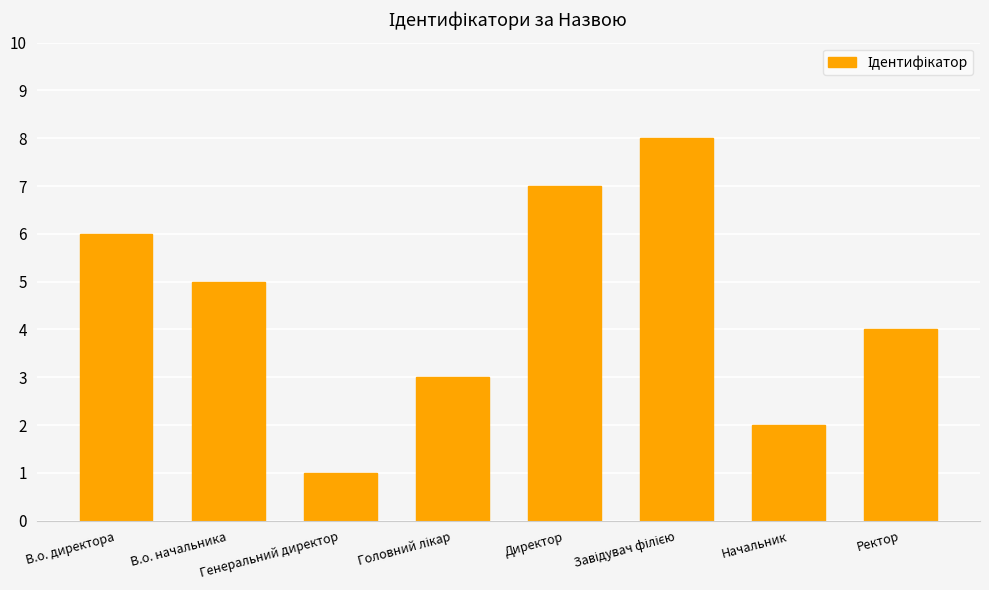

What is the label of the 1st bar from the right?

Ректор